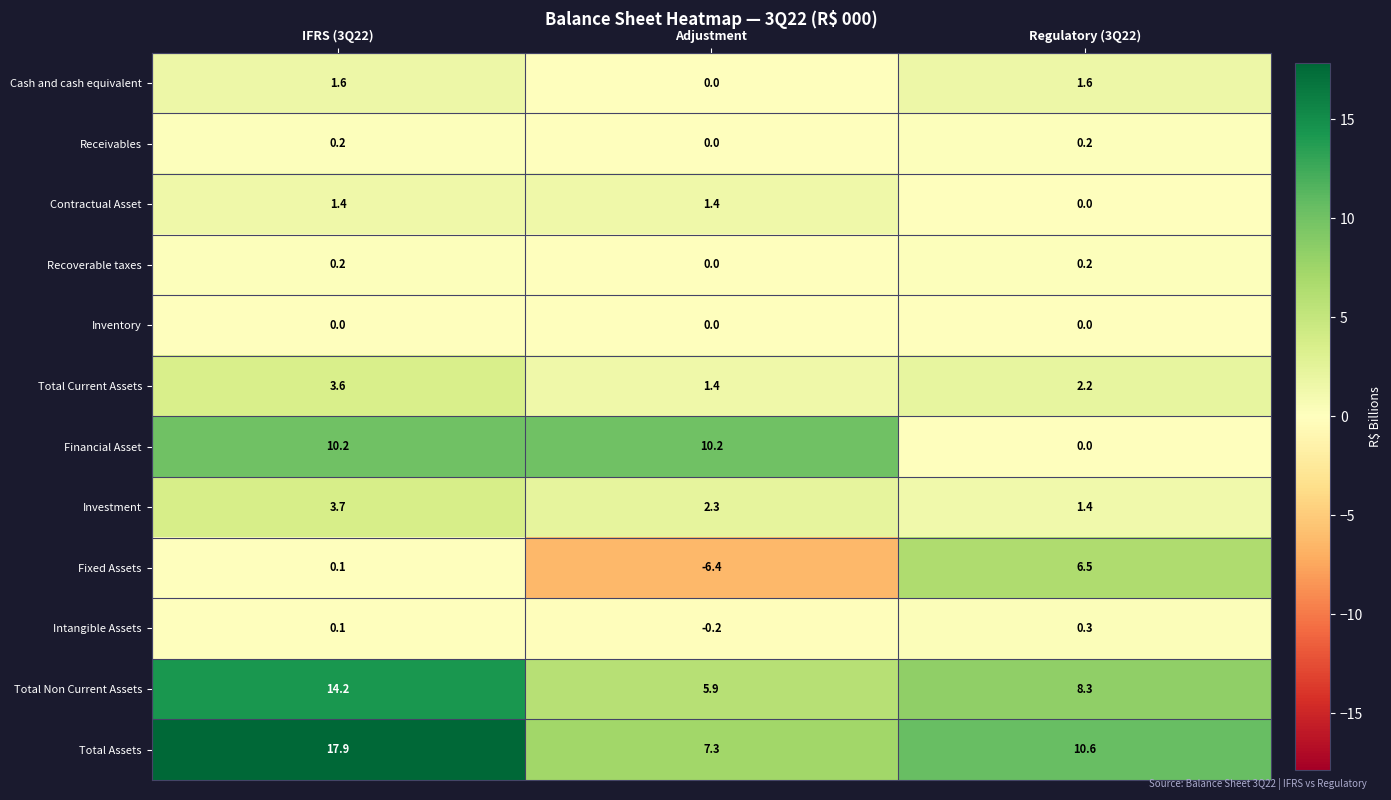

Where is Financial Asset nearest to the value 5?

Regulatory (3Q22)